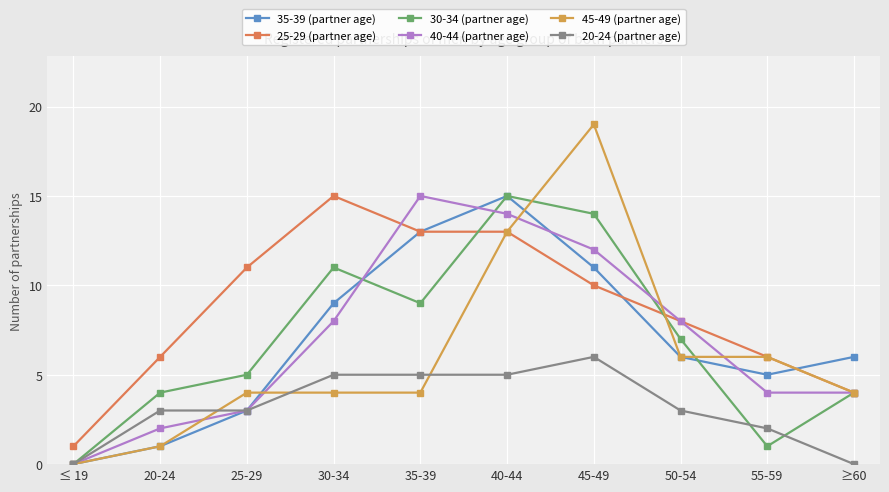

At which category does 25-29 (partner age) reach its first local peak?

30-34